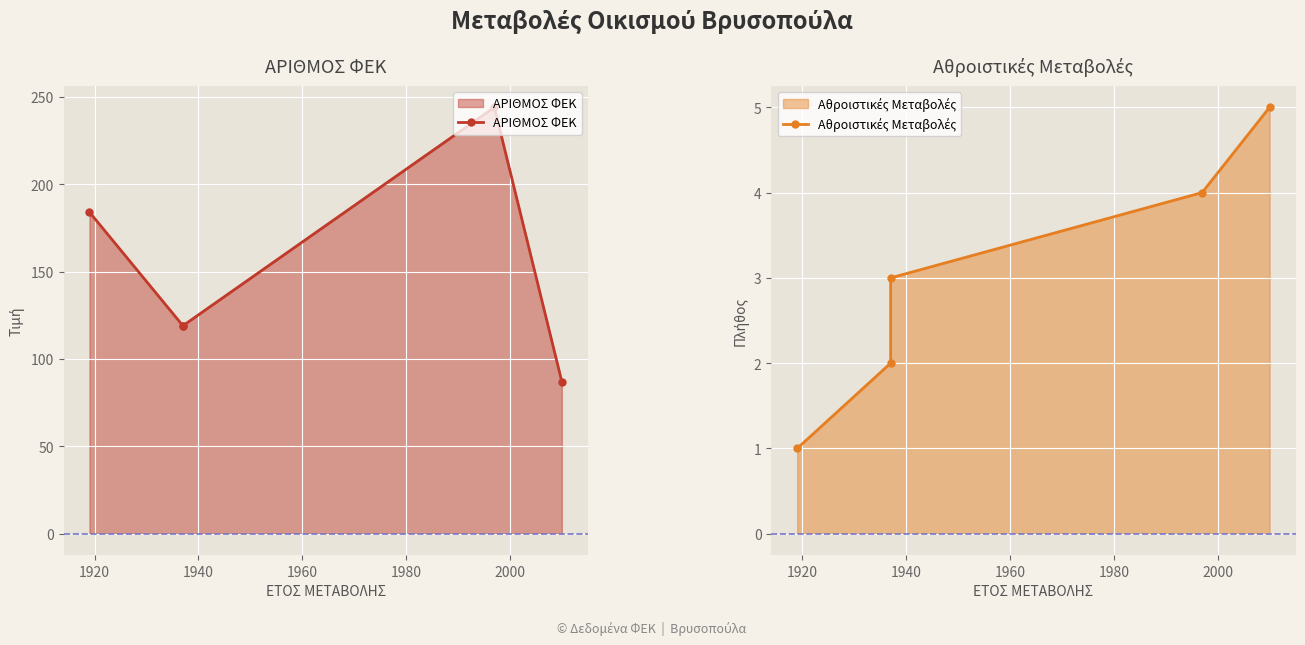

What are all the series names shown in the legend?

ΑΡΙΘΜΟΣ ΦΕΚ, Αθροιστικές Μεταβολές